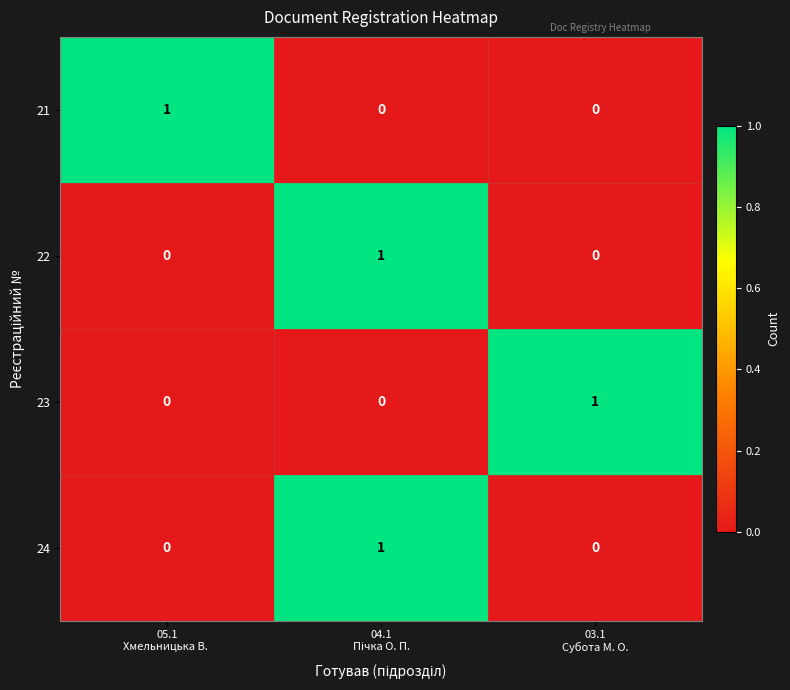

Reading left to right, list all the values displayed in this chart.

21: 1	0	0
22: 0	1	0
23: 0	0	1
24: 0	1	0